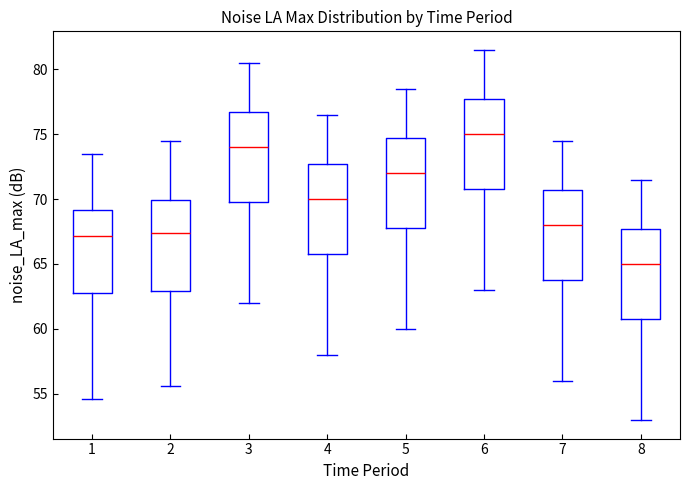

Where does the lower whisker of the box at x = 6 end on the y-axis? The values are not printed on the chart, so give them approximately, as read against the axis.

63.0